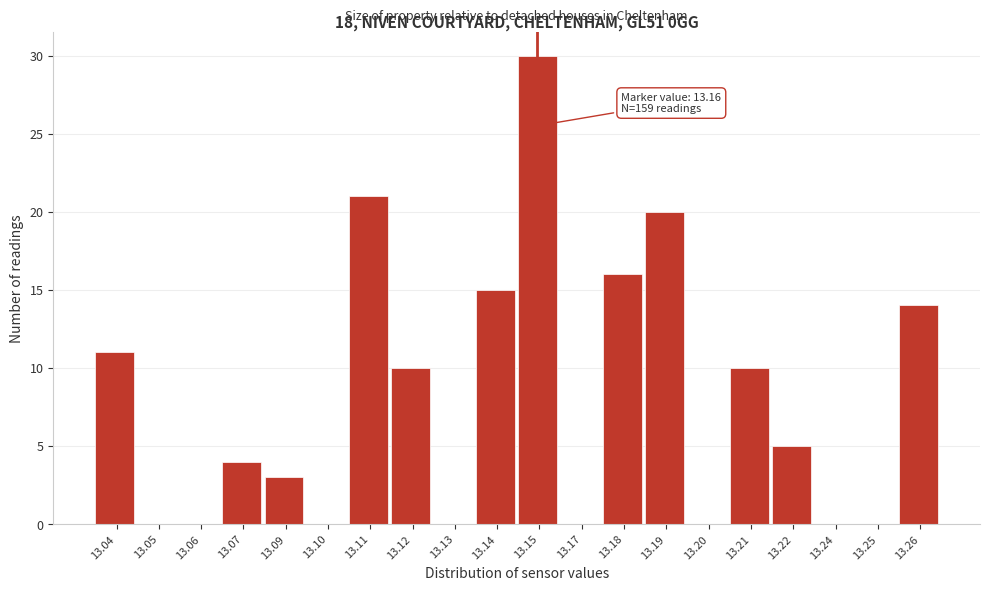

Reading left to right, what are all the values shown in this chart?

13.04=11	13.05=0	13.06=0	13.07=4	13.09=3	13.10=0	13.11=21	13.12=10	13.13=0	13.14=15	13.15=30	13.17=0	13.18=16	13.19=20	13.20=0	13.21=10	13.22=5	13.24=0	13.25=0	13.26=14